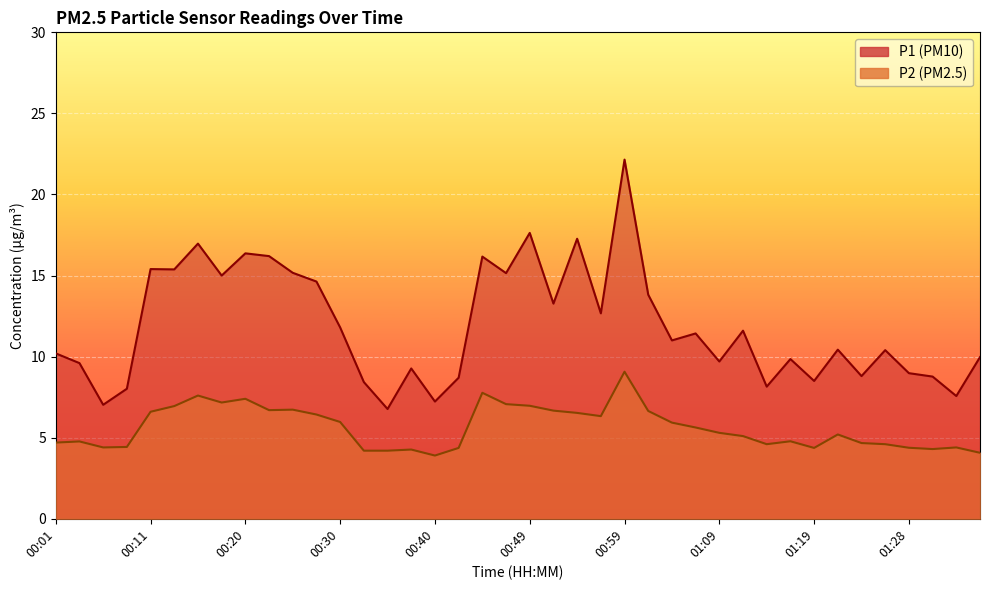

True or false: P2 has a value of 1.7 at 01:21.

False